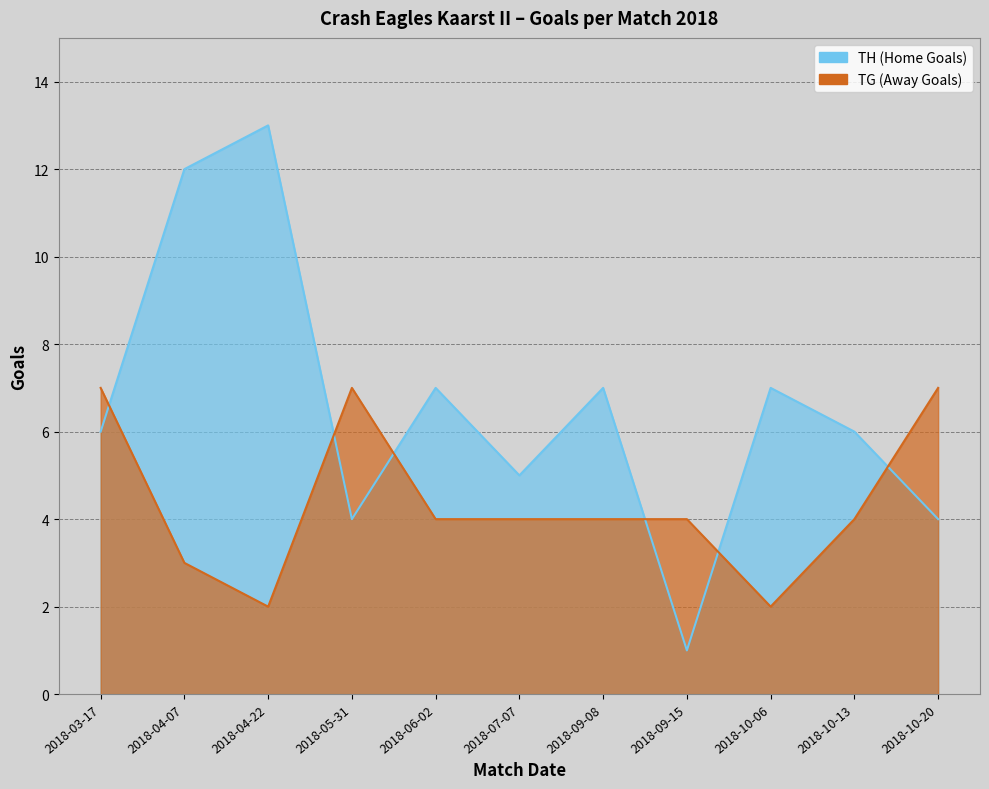

True or false: TH has more than 0 interior local peaks.

True